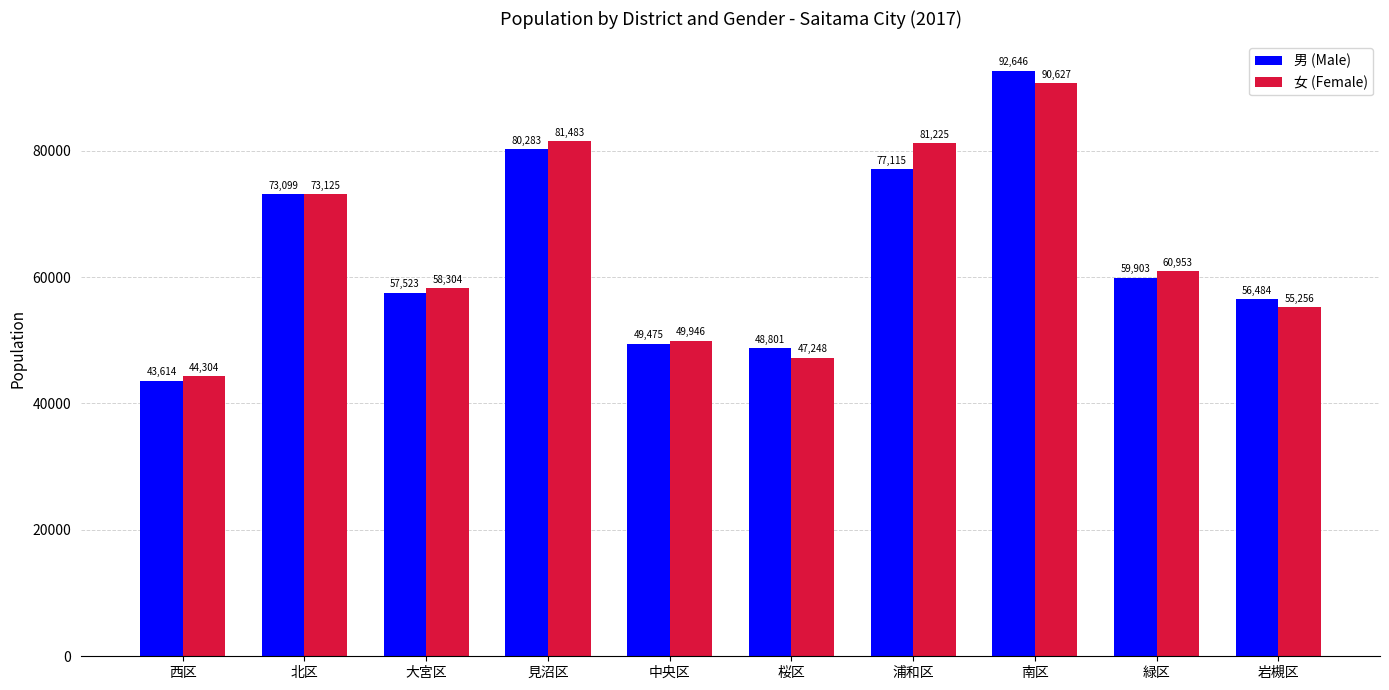

What is the total value across all series at 中央区?

99421